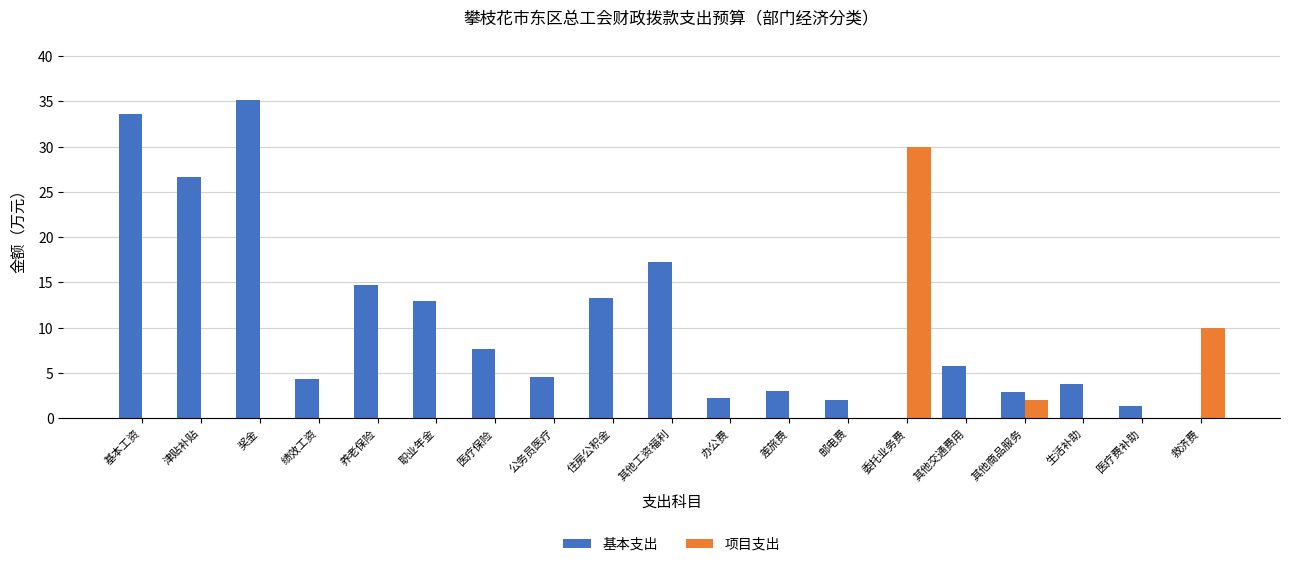

True or false: 基本支出 has a value of 1.4 at 生活补助.

False